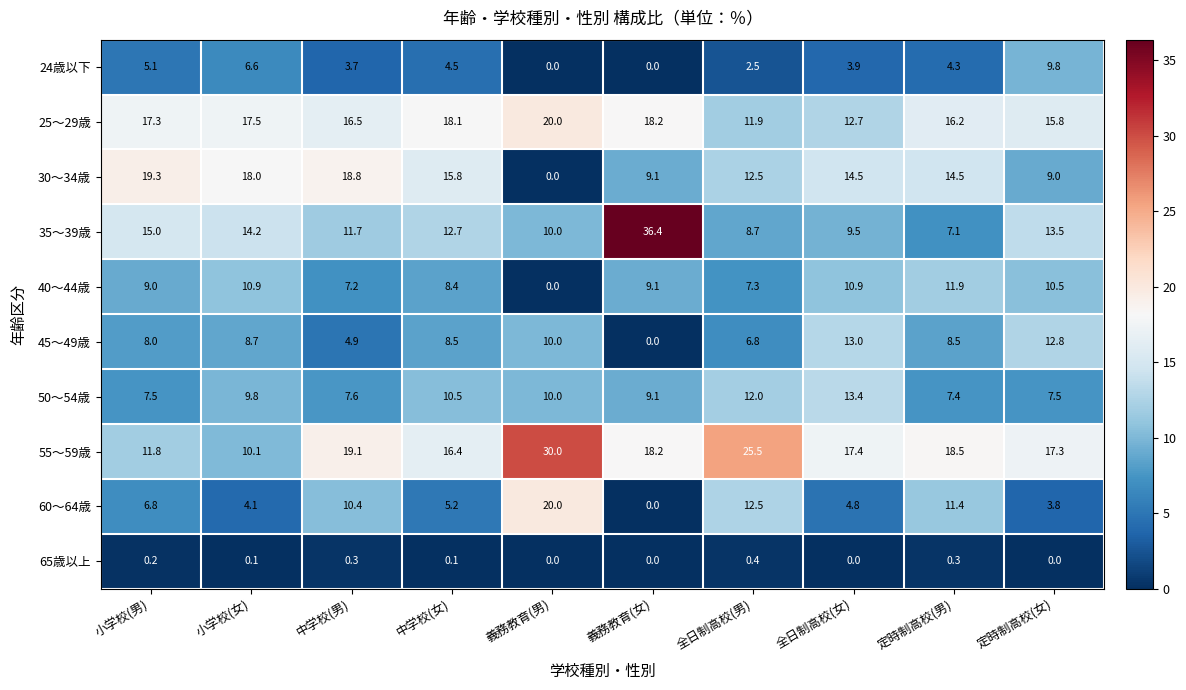

Rank the series at 定時制高校(男) from highest to lowest value.

55～59歳, 25～29歳, 30～34歳, 40～44歳, 60～64歳, 45～49歳, 50～54歳, 35～39歳, 24歳以下, 65歳以上